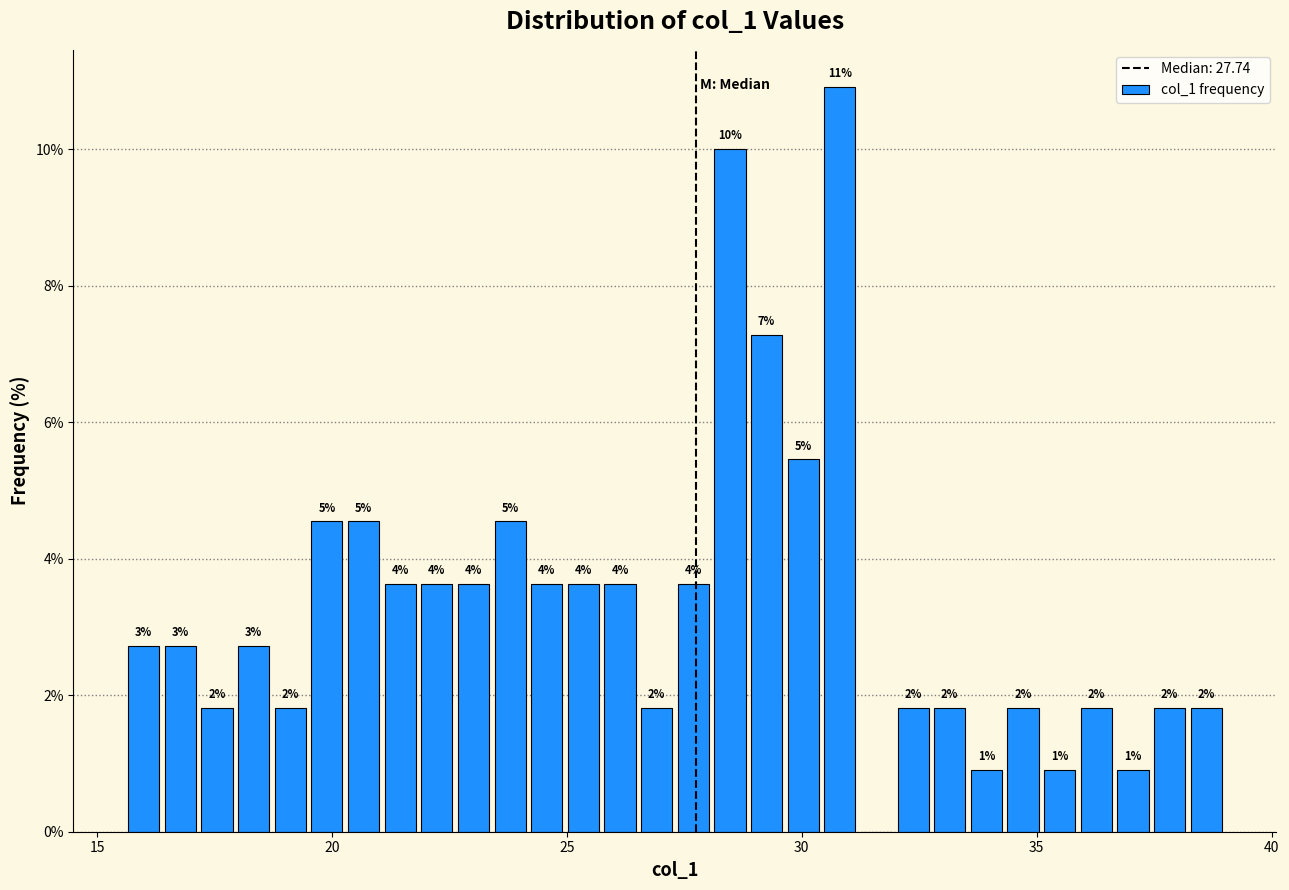

Around what value on the x-axis is the tallest bar? Give the approximate position of its centre, as read against the axis.

31.0